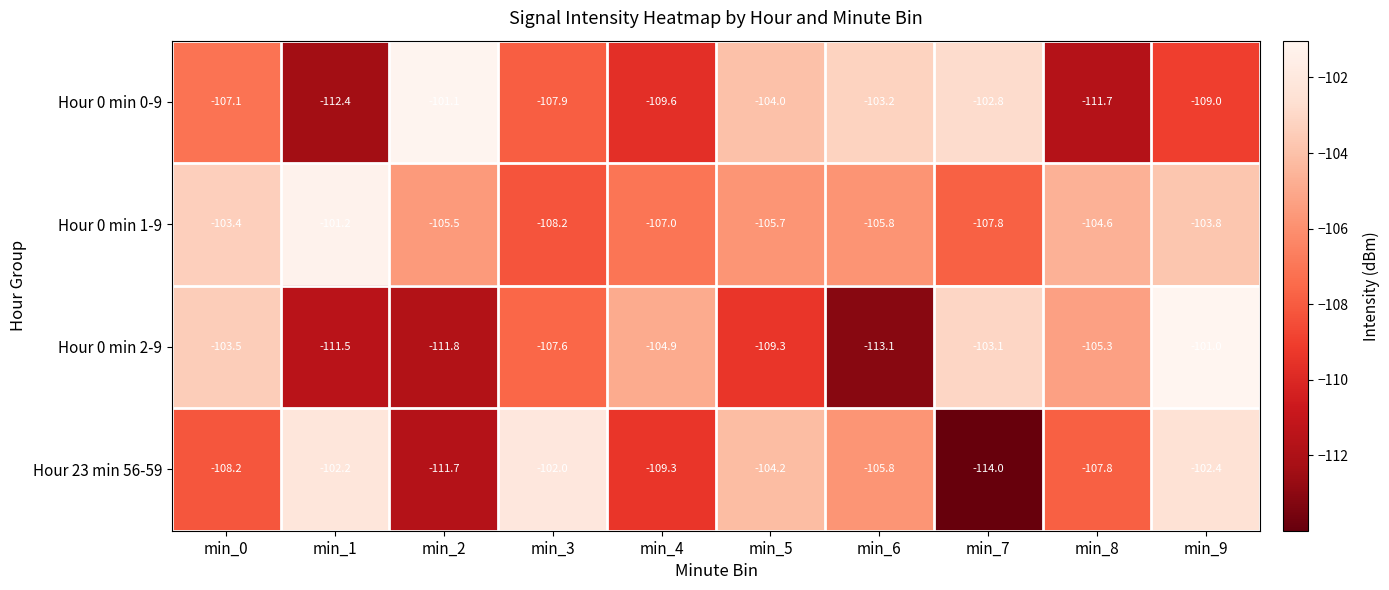

At which label does Hour 23 min 56-59 first exceed -105?

min_1